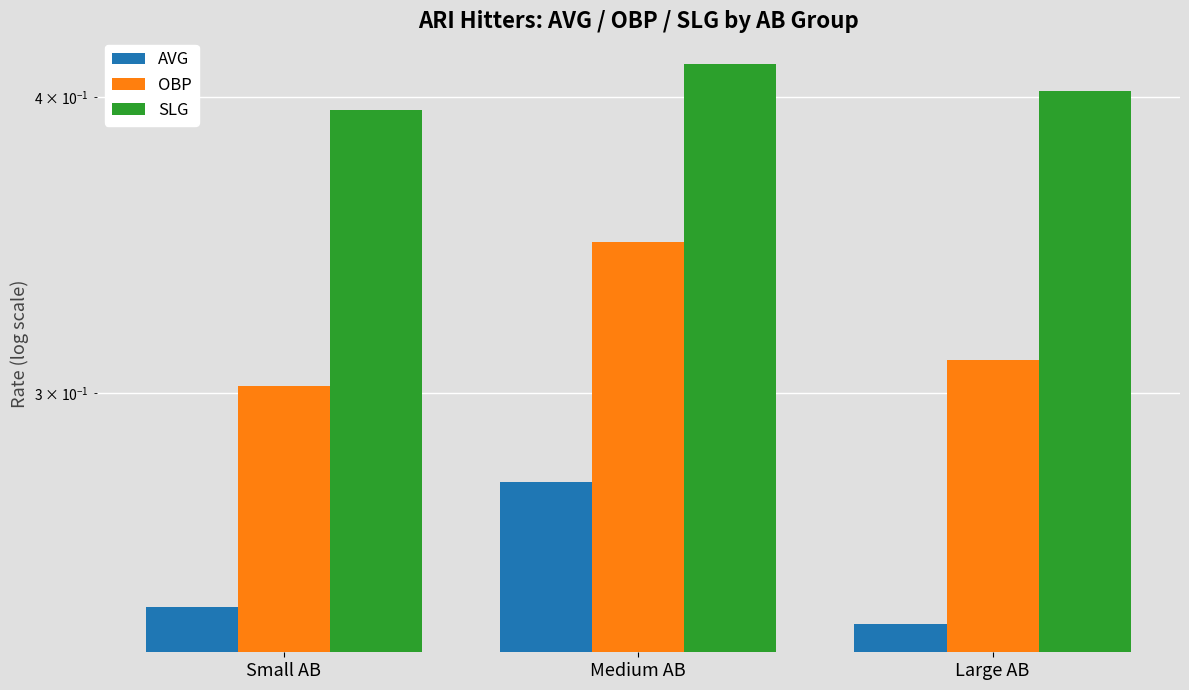

What is the label of the 2nd bar from the left?

Medium AB